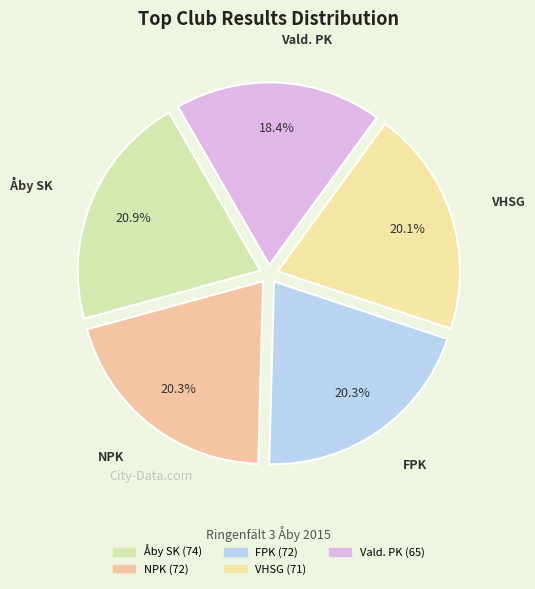

Which slice is the smallest?

Vald. PK